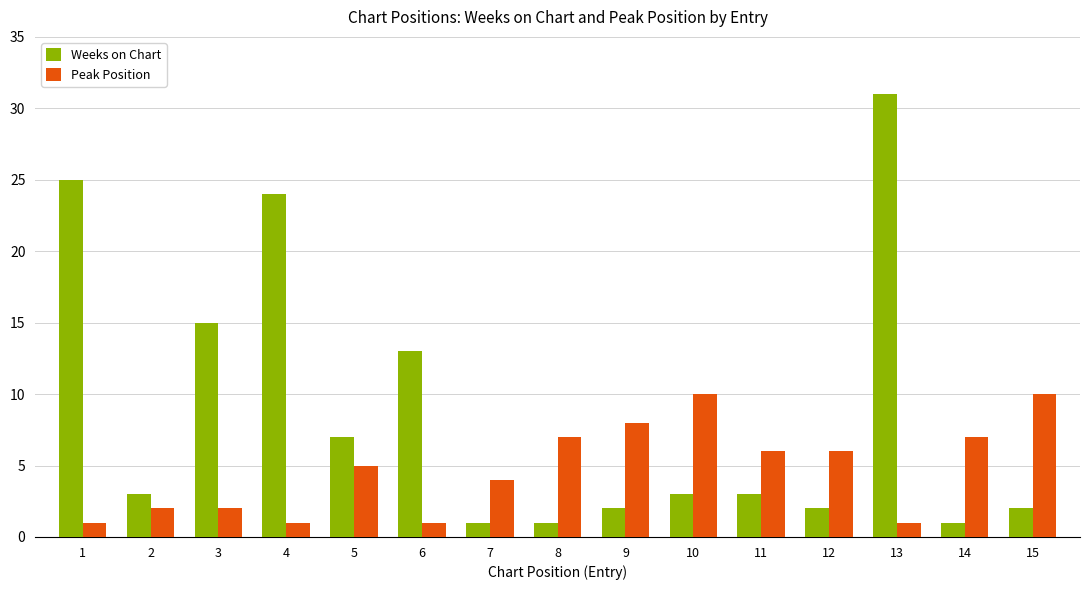

Reading left to right, extract all data points from this chart.

Weeks on Chart: 1=25	2=3	3=15	4=24	5=7	6=13	7=1	8=1	9=2	10=3	11=3	12=2	13=31	14=1	15=2
Peak Position: 1=1	2=2	3=2	4=1	5=5	6=1	7=4	8=7	9=8	10=10	11=6	12=6	13=1	14=7	15=10